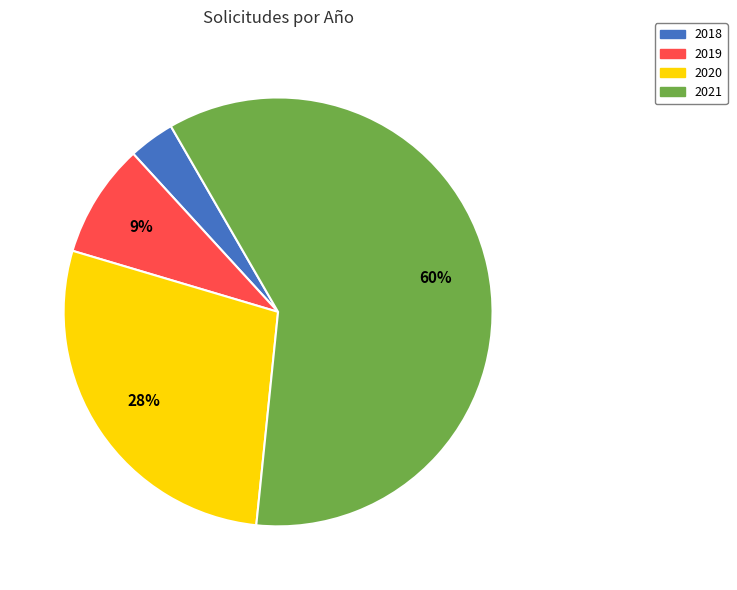

To the nearest percent, what portion does 2021 represent?

60%